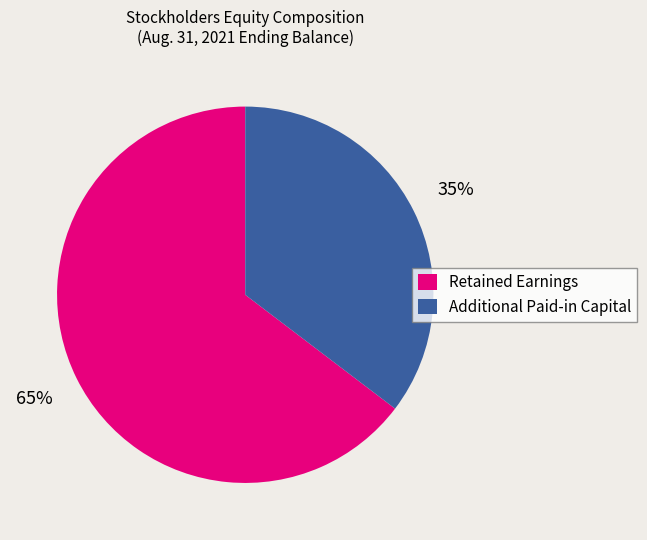

To the nearest percent, what percentage of the pie is Additional Paid-in Capital?

35%